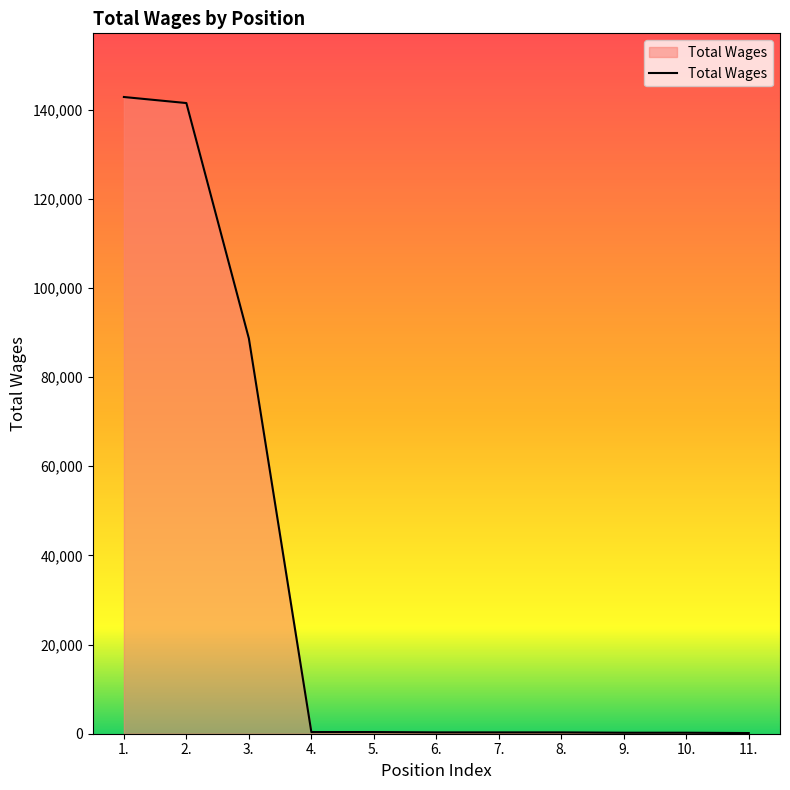

Which has a higher value, 1. or 5.?

1.